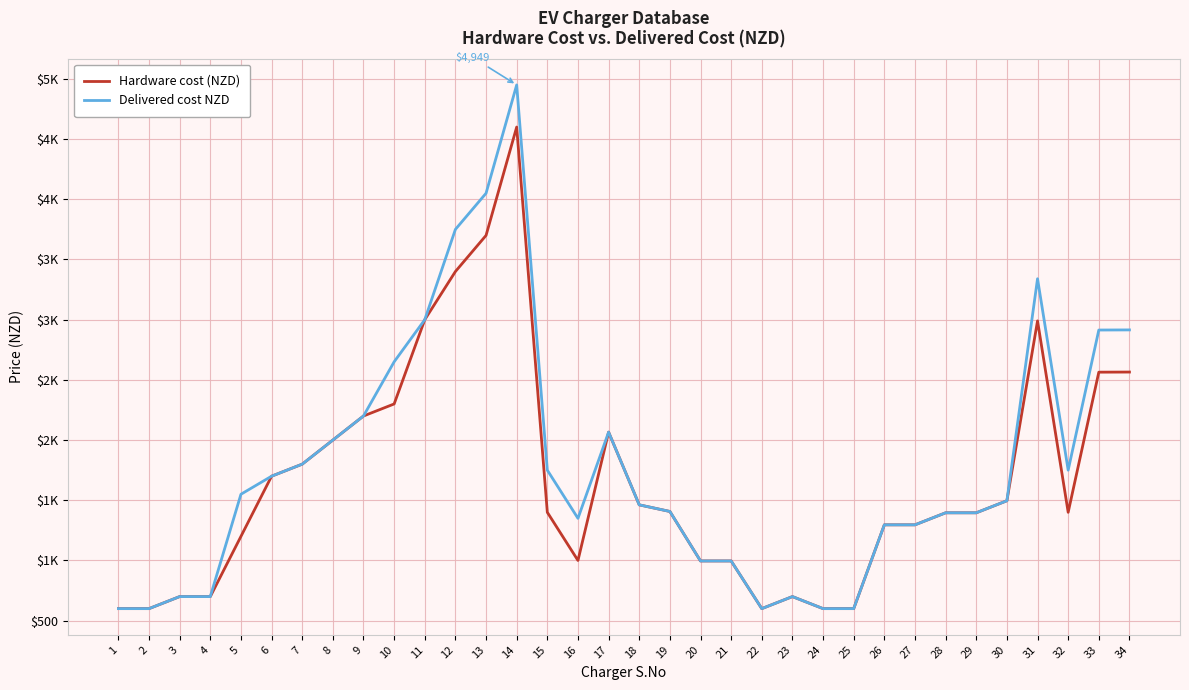

What are all the series names shown in the legend?

Hardware cost (NZD), Delivered cost NZD